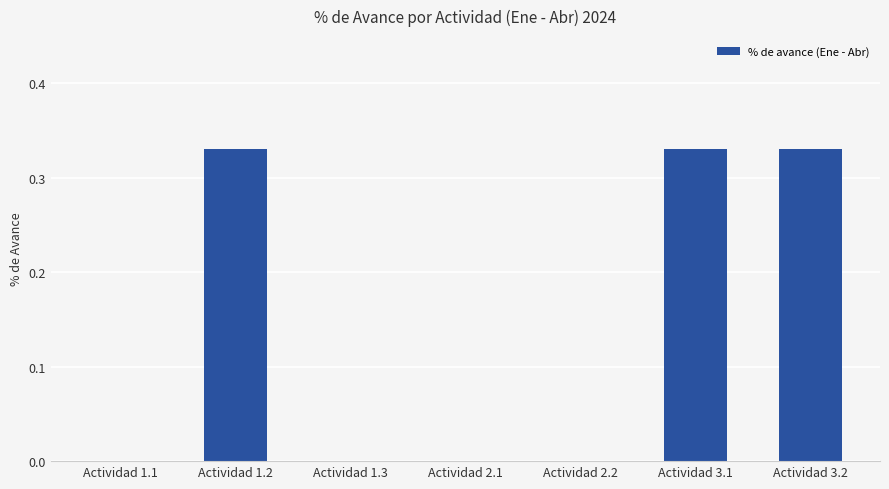

True or false: the data shows 0.0 at Actividad 1.1.

True